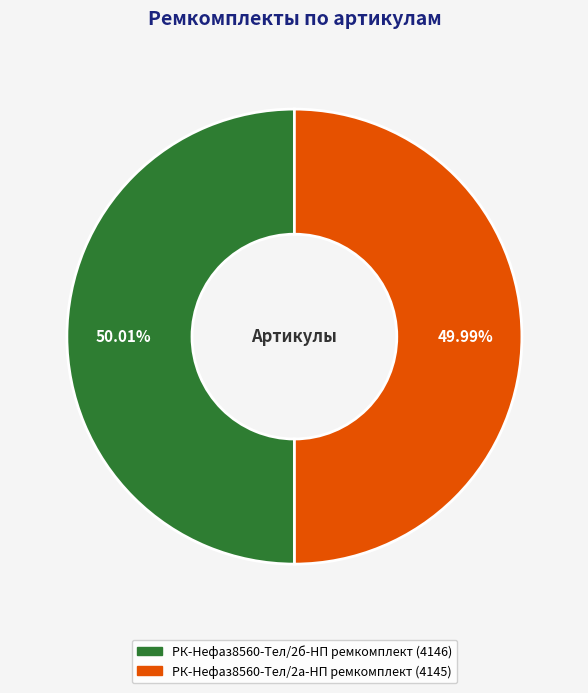

Approximately how many times larger is the value at РК-Нефаз8560-Тел/2а-НП ремкомплект compared to РК-Нефаз8560-Тел/2б-НП ремкомплект?

1.0